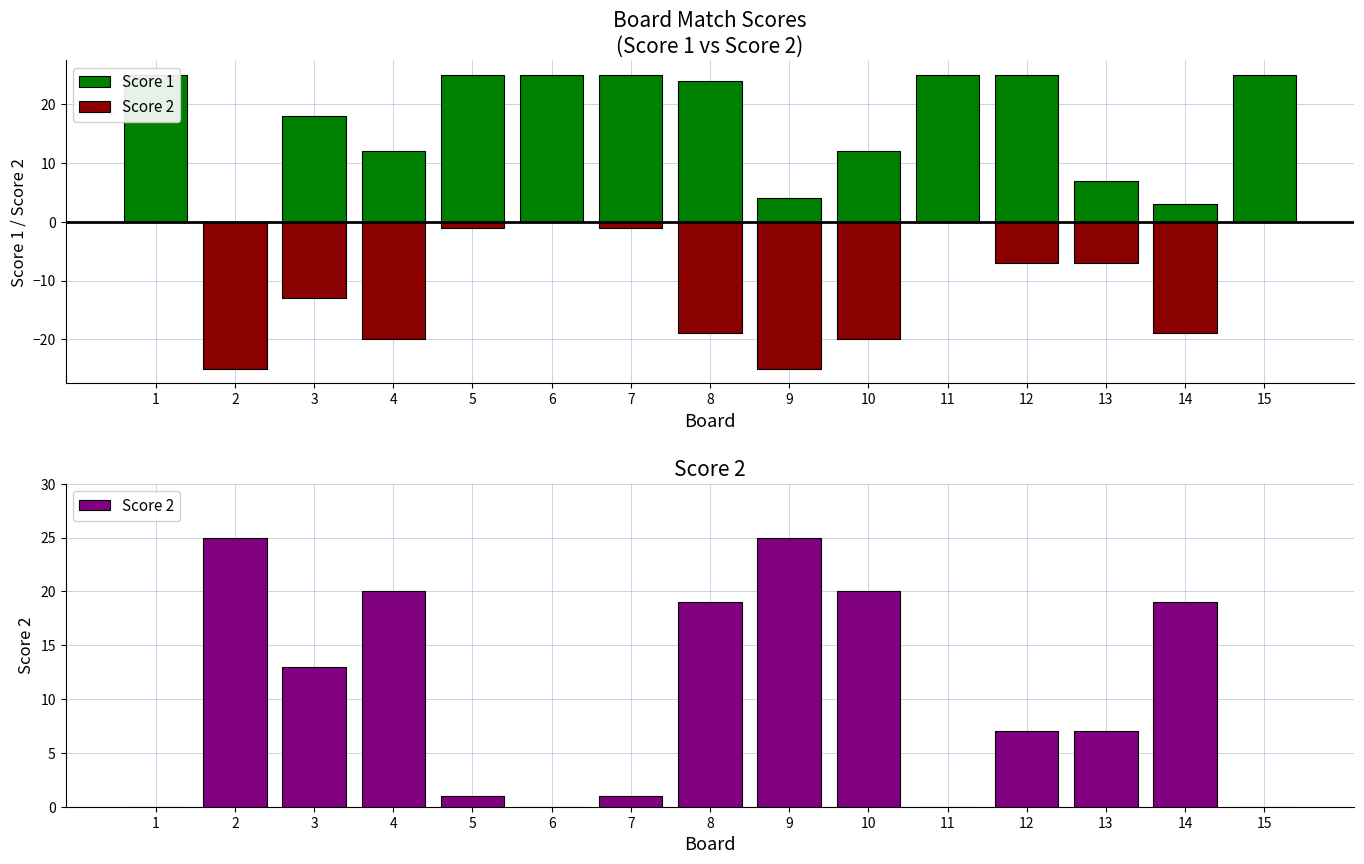

Rank the series by their maximum value, from highest to lowest.

Score 1, Score 2